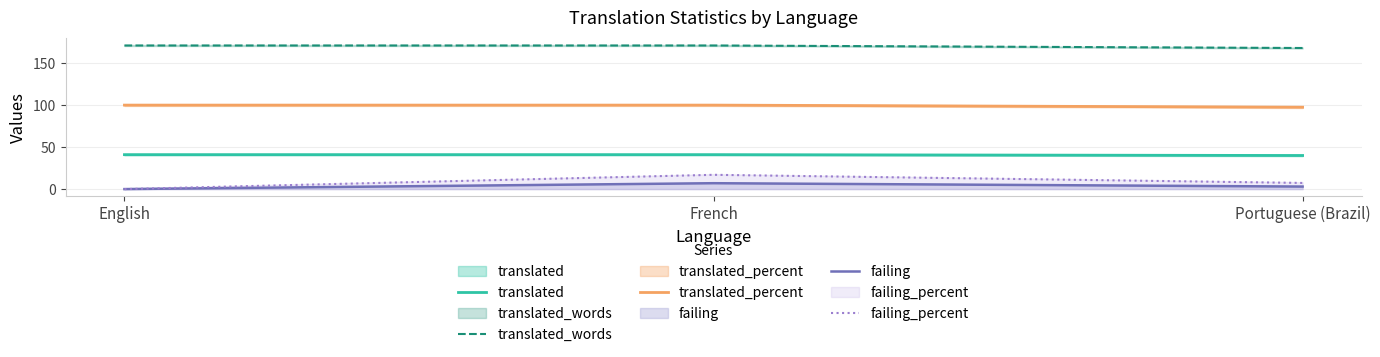

At which label does translated_words reach its peak?

English